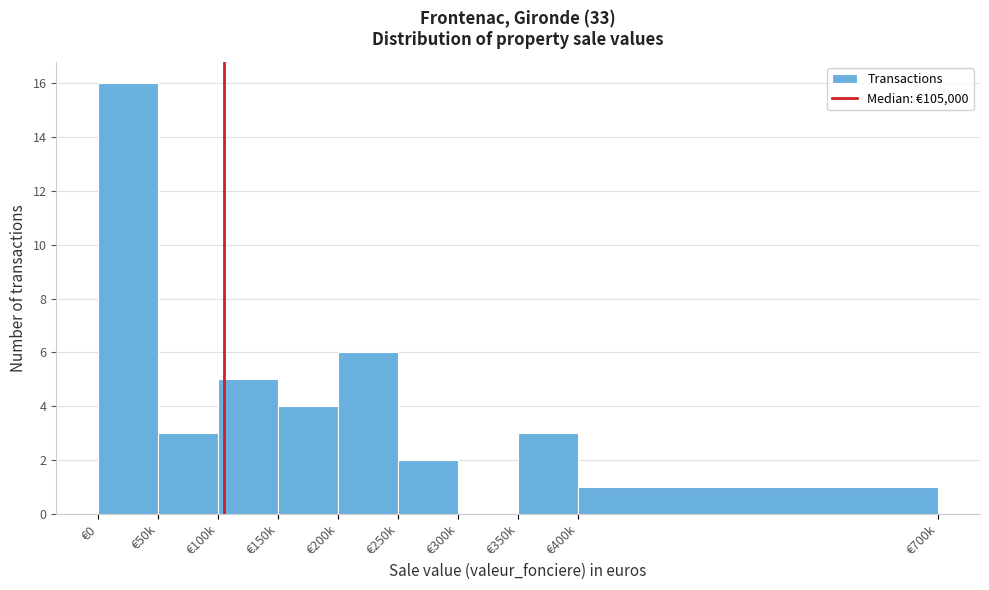

Reading left to right, list all the values displayed in this chart.

€0=16	€50k=3	€100k=5	€150k=4	€200k=6	€250k=2	€300k=0	€350k=3	€400k=1